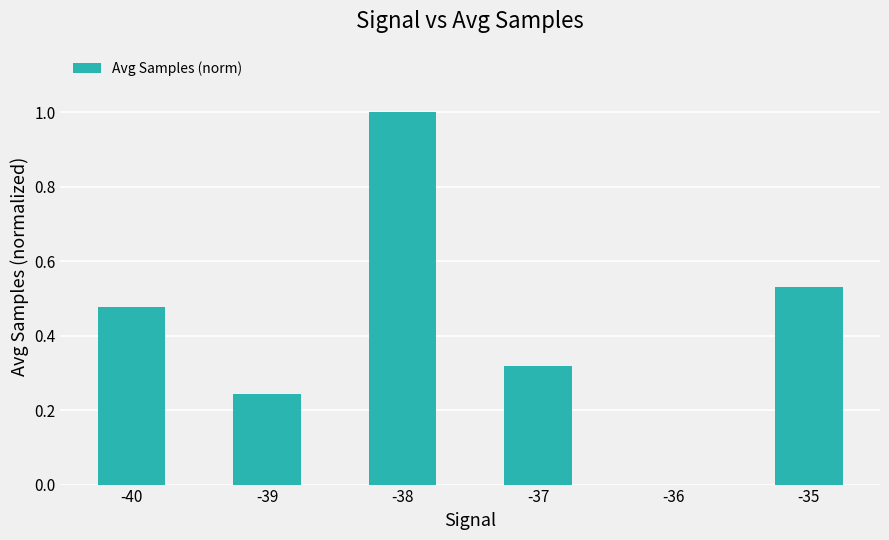

What is the change in value from -38 to -36?

-1.0